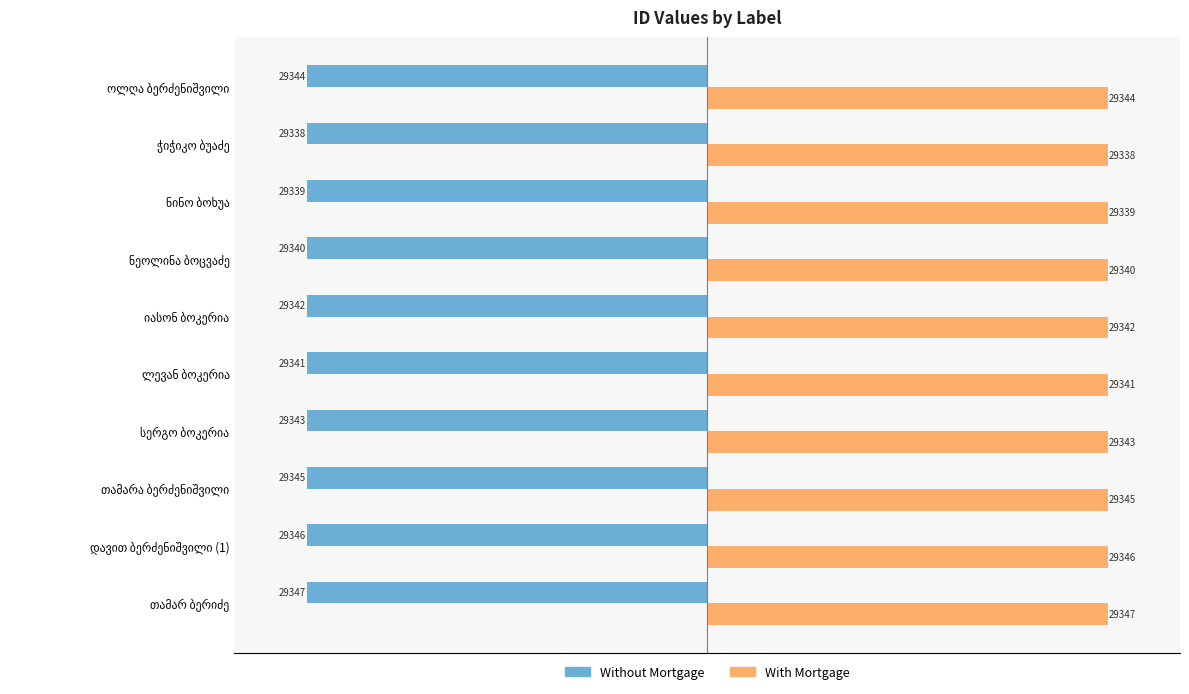

What is the difference between the maximum and minimum values in the With Mortgage series?

9